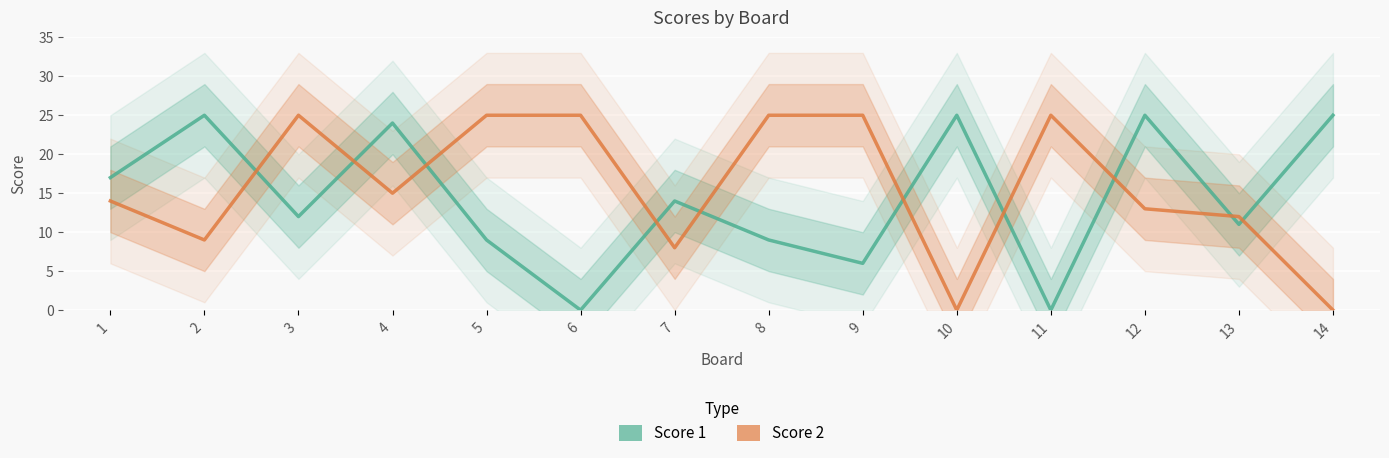

The value of Score 1 at 6 is 0. True or false?

True